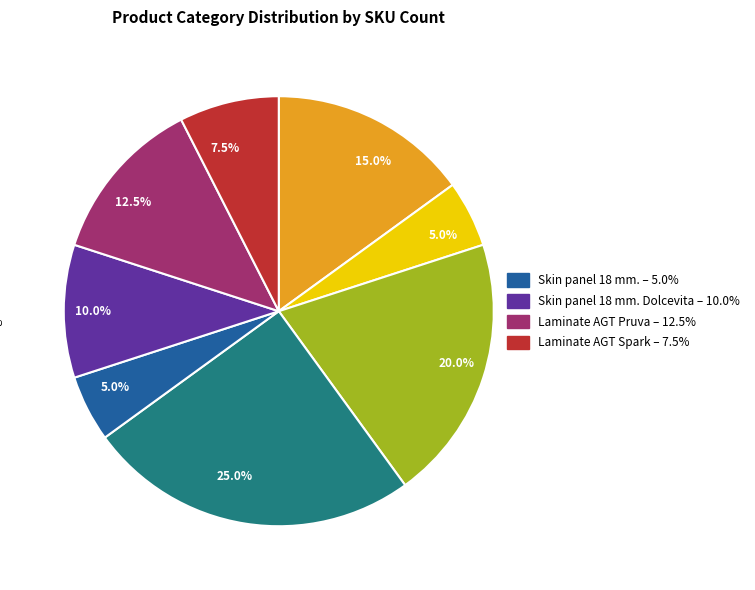

To the nearest percent, what is the average slice percentage?

12%